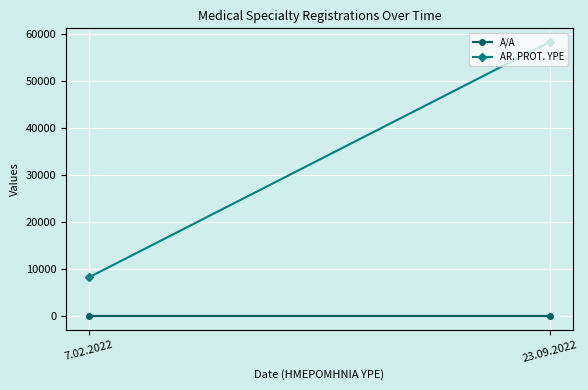

Is the value of A/A at 23.09.2022 greater than the value of AR. PROT. YPE at 23.09.2022?

No